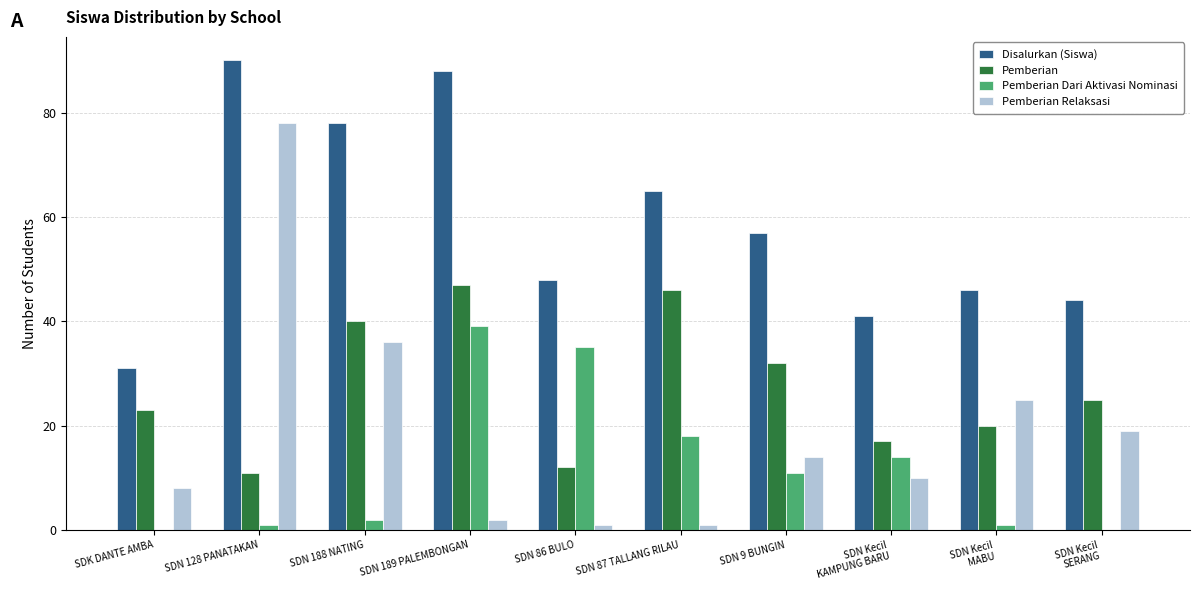

Which series has the largest total across all categories?

Disalurkan (Siswa)